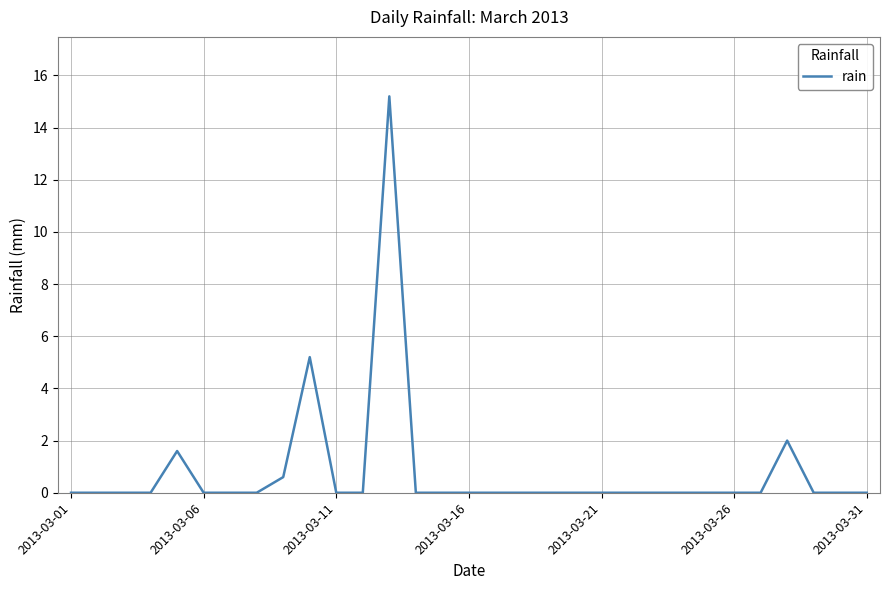

What is the greatest value displayed?

15.2